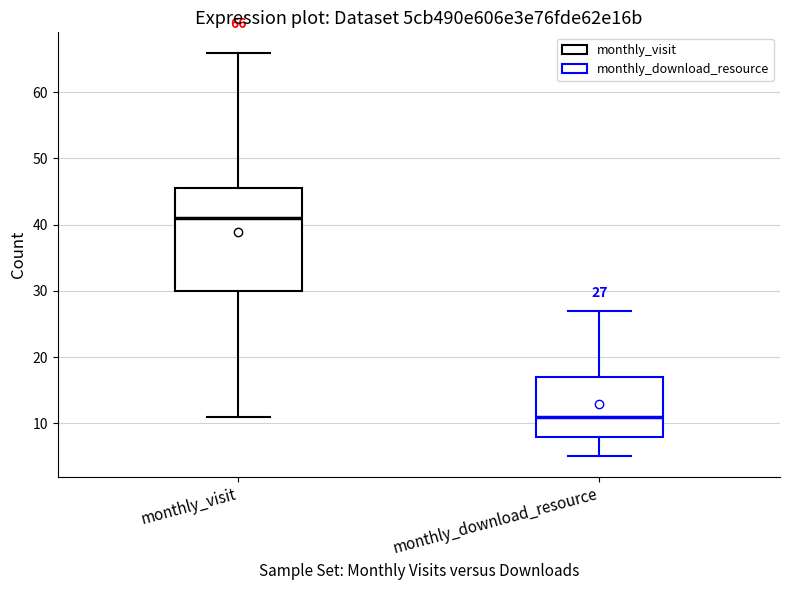

Comparing the boxes themselves (not the whiskers), which one is the tallest?

monthly_visit